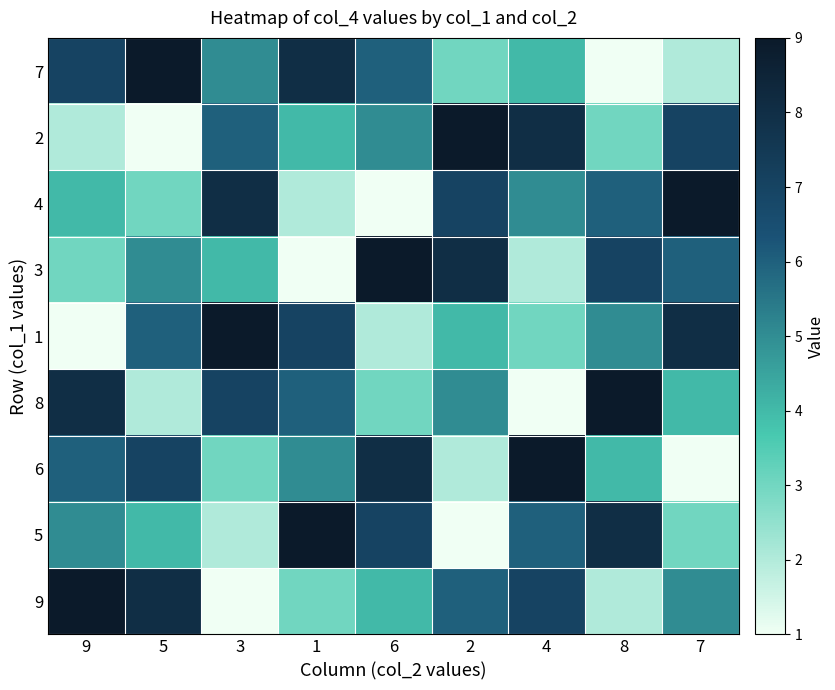

Reading left to right, what are all the values shown in this chart?

7: 9=7	5=9	3=5	1=8	6=6	2=3	4=4	8=1	7=2
2: 9=2	5=1	3=6	1=4	6=5	2=9	4=8	8=3	7=7
4: 9=4	5=3	3=8	1=2	6=1	2=7	4=5	8=6	7=9
3: 9=3	5=5	3=4	1=1	6=9	2=8	4=2	8=7	7=6
1: 9=1	5=6	3=9	1=7	6=2	2=4	4=3	8=5	7=8
8: 9=8	5=2	3=7	1=6	6=3	2=5	4=1	8=9	7=4
6: 9=6	5=7	3=3	1=5	6=8	2=2	4=9	8=4	7=1
5: 9=5	5=4	3=2	1=9	6=7	2=1	4=6	8=8	7=3
9: 9=9	5=8	3=1	1=3	6=4	2=6	4=7	8=2	7=5